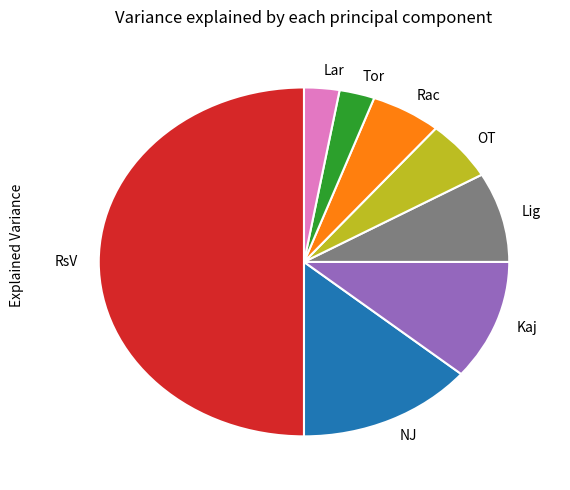

Which category has the biggest portion of the pie?

RsV